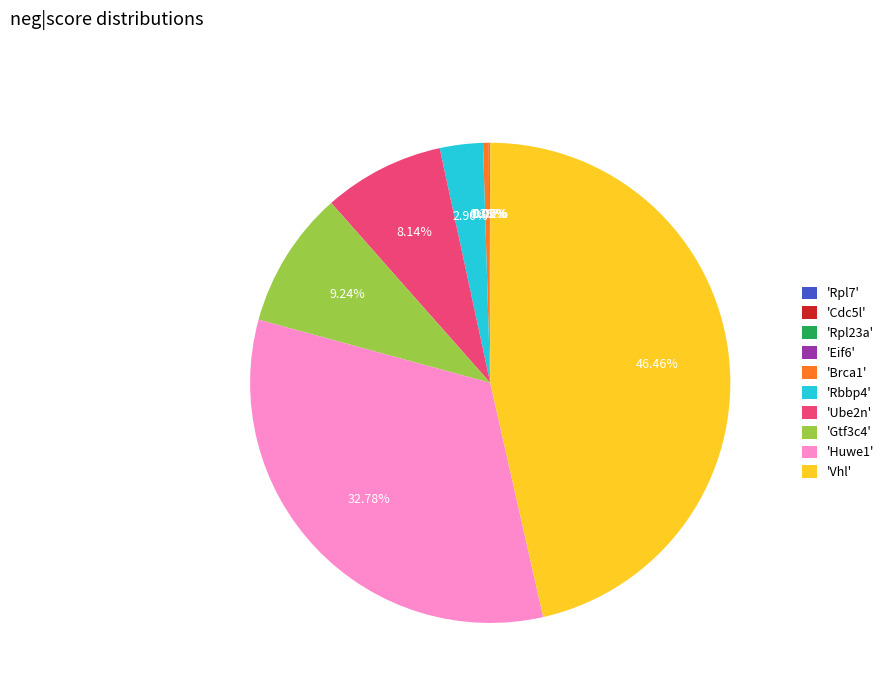

Which has a higher value, 'Gtf3c4' or 'Huwe1'?

'Huwe1'